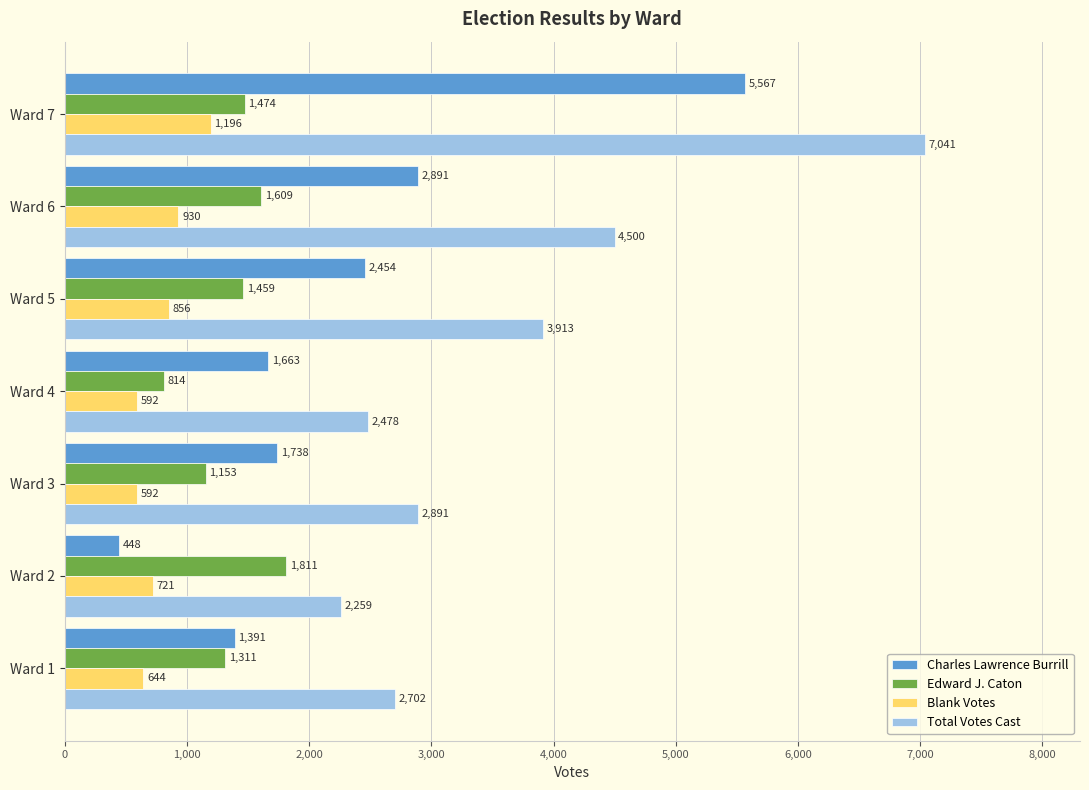

Read the Charles Lawrence Burrill value at Ward 1, to the nearest 100.

1400